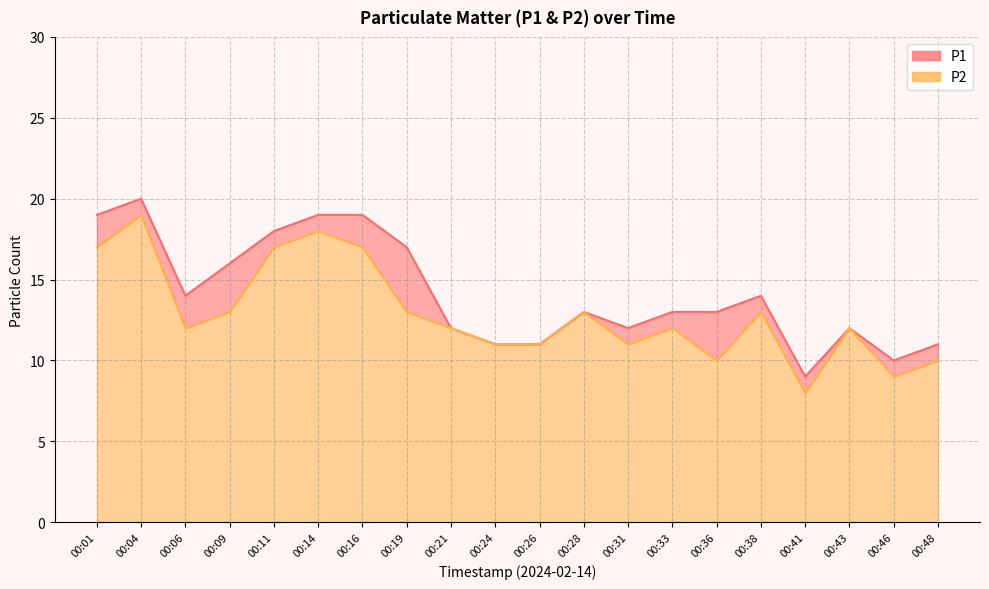

True or false: P2 and P1 cross at least once.

False